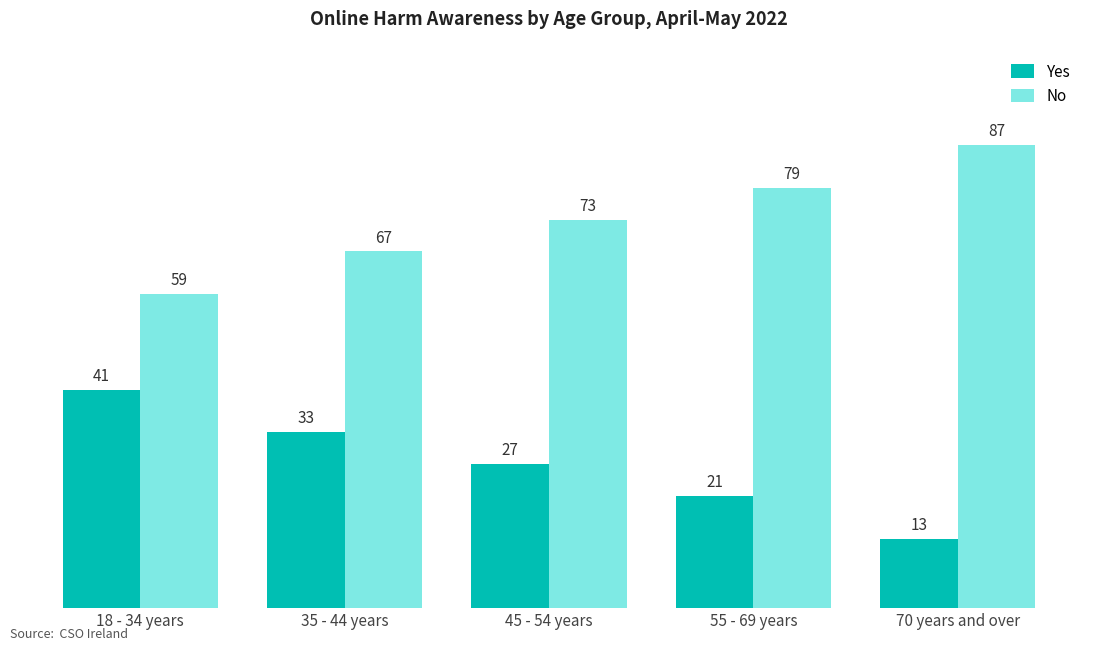

Where does the Yes series first go above 27?

18 - 34 years